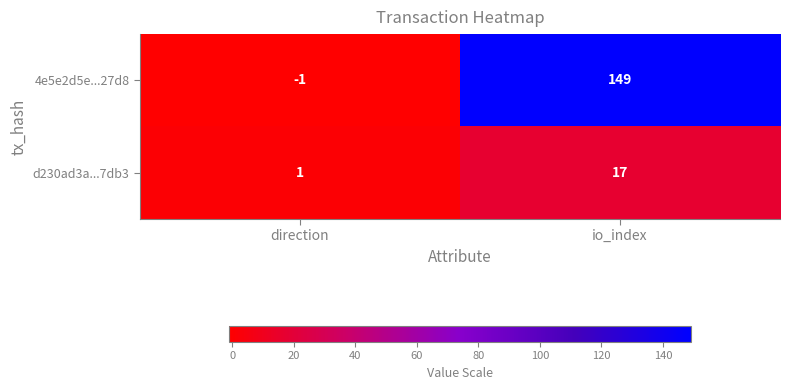

What is the sum of the 4e5e2d5e...27d8 values at direction and io_index?

148